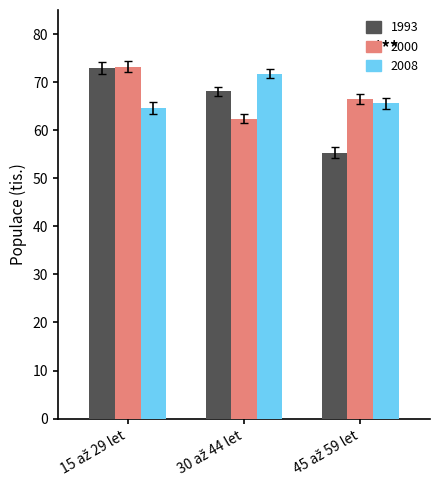

How many groups of bars are there?

3